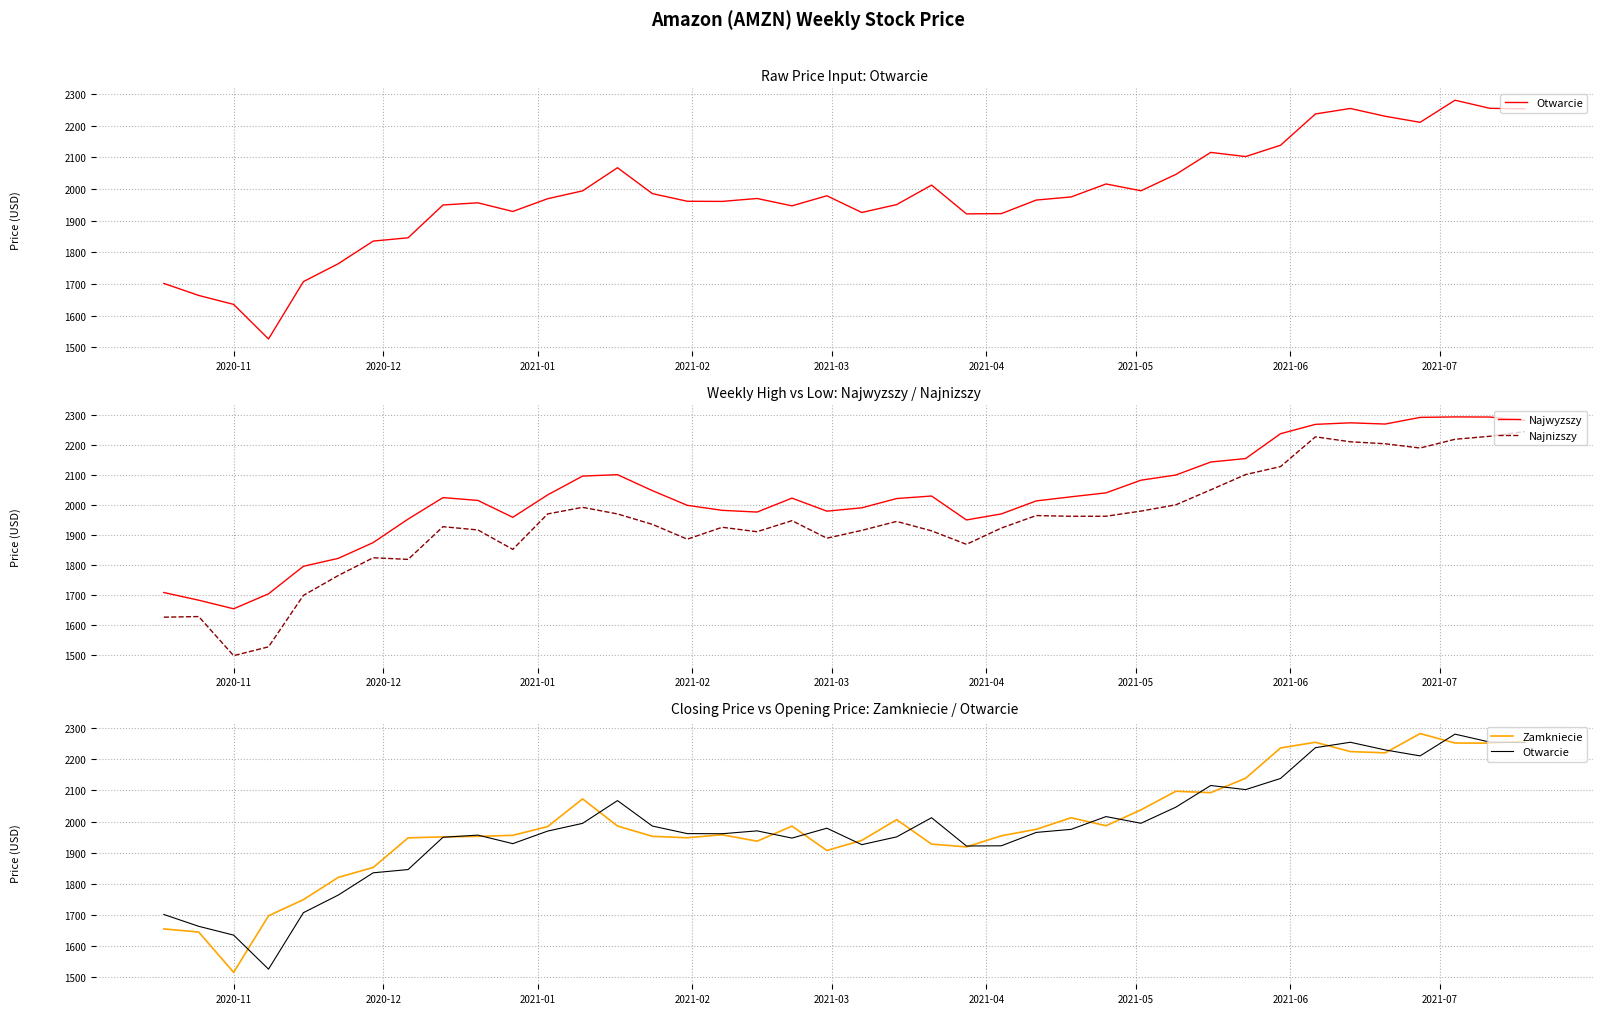

What is the lowest value of the Najwyzszy series?

1653.1